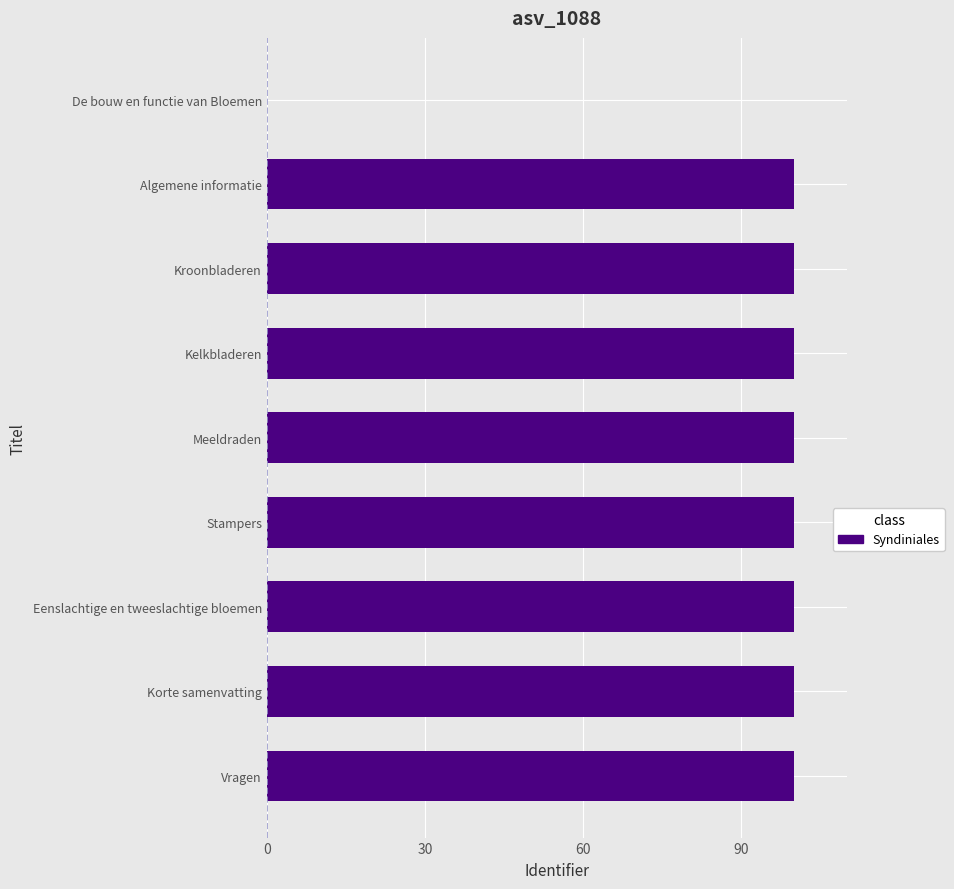

The chart shows a value of 100.0 at Kroonbladeren. True or false?

True